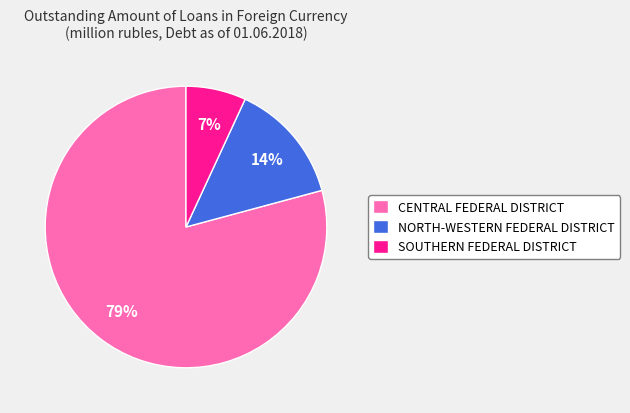

To the nearest percent, what is the combined percentage of NORTH-WESTERN FEDERAL DISTRICT and CENTRAL FEDERAL DISTRICT?

93%